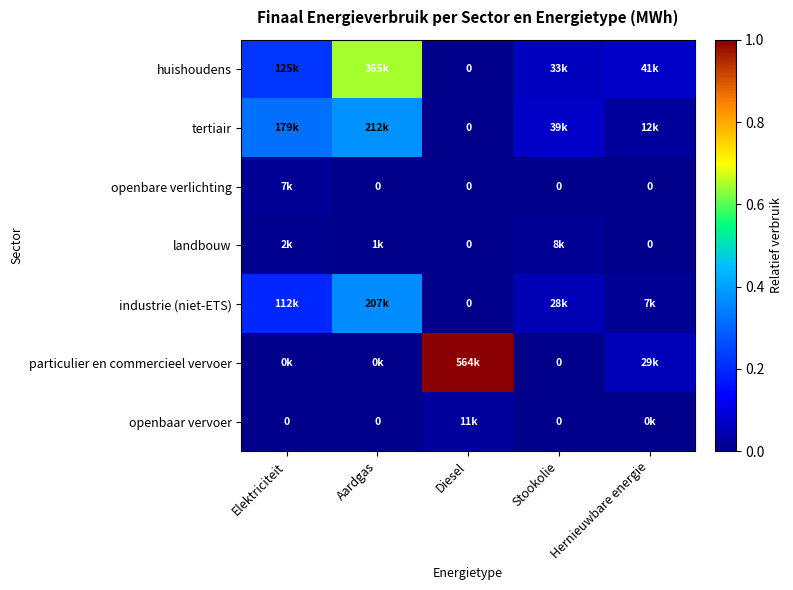

At Aardgas, list the series in order from smallest to largest.

openbare verlichting, openbaar vervoer, particulier en commercieel vervoer, landbouw, industrie (niet-ETS), tertiair, huishoudens